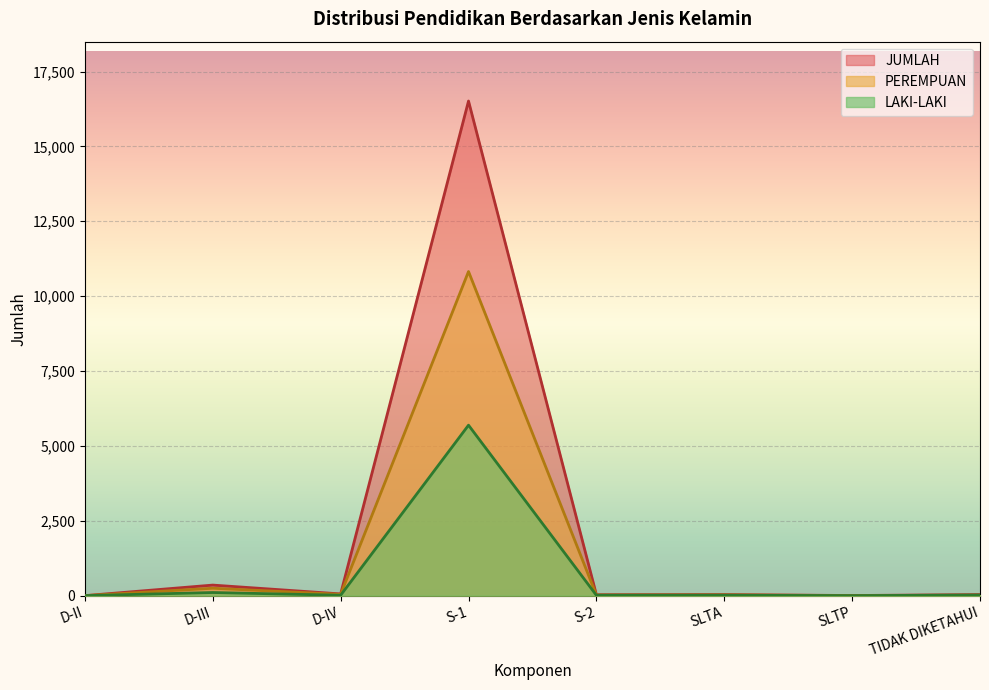

True or false: PEREMPUAN has more than 2 interior local peaks.

True